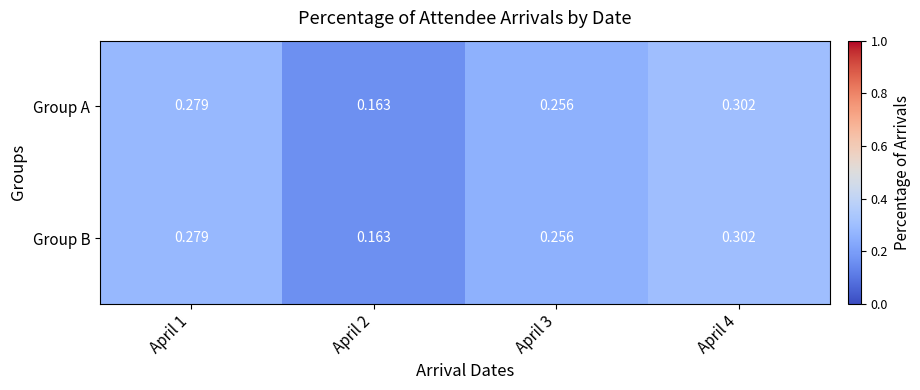

Is the value of Group B at April 4 greater than the value of Group A at April 2?

Yes